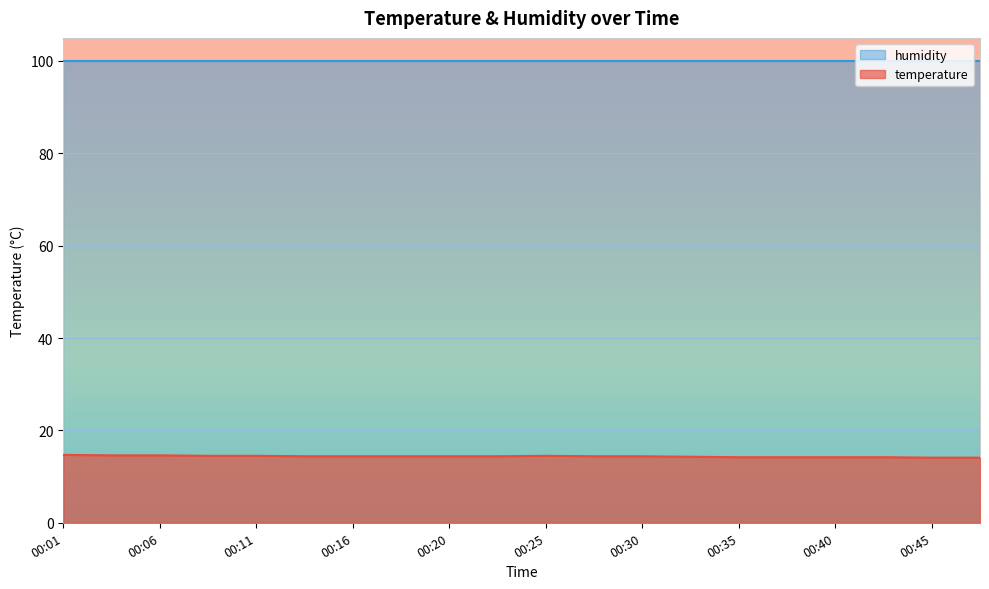

True or false: temperature has a value of 6.8 at 00:35.

False